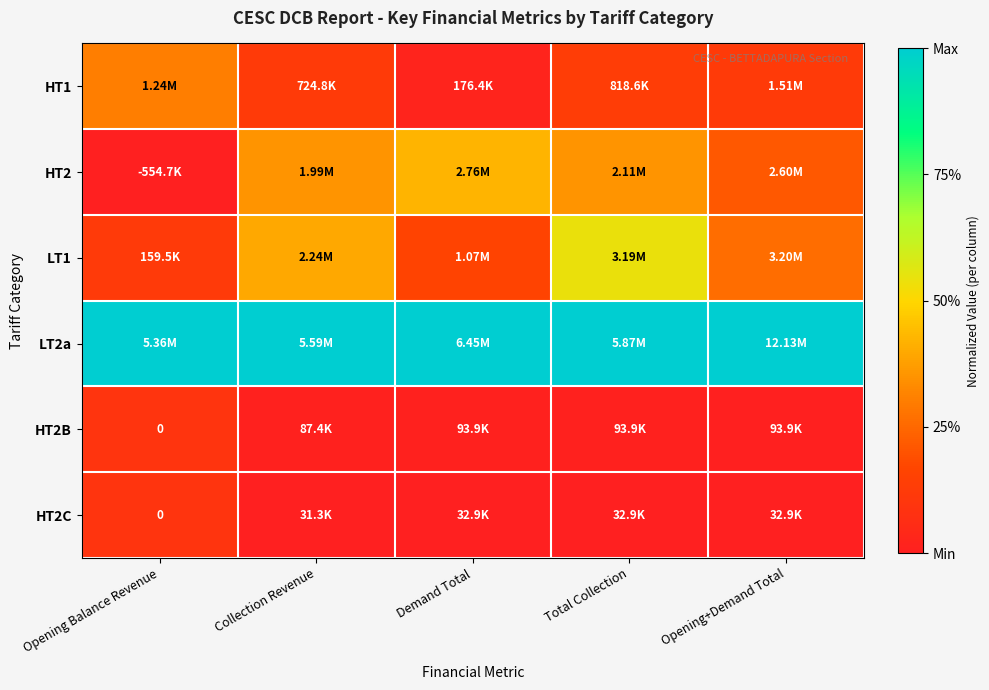

Which series changed the most between Demand Total and Total Collection?

LT1